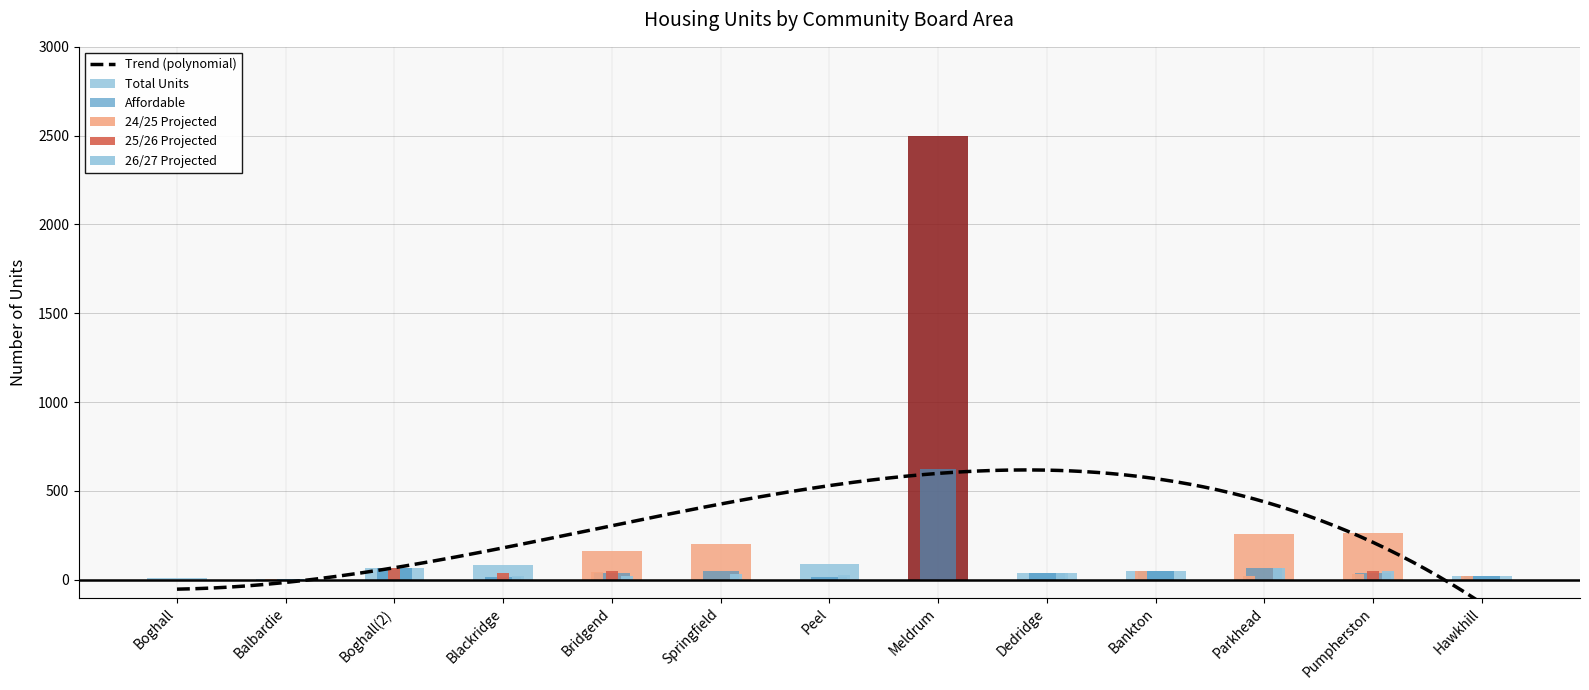

What is the maximum value shown in the chart?

2500